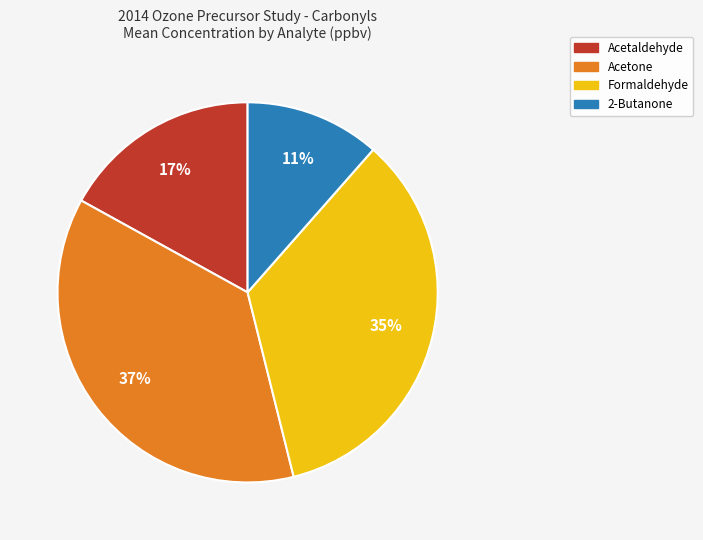

How many slices are in this pie chart?

4